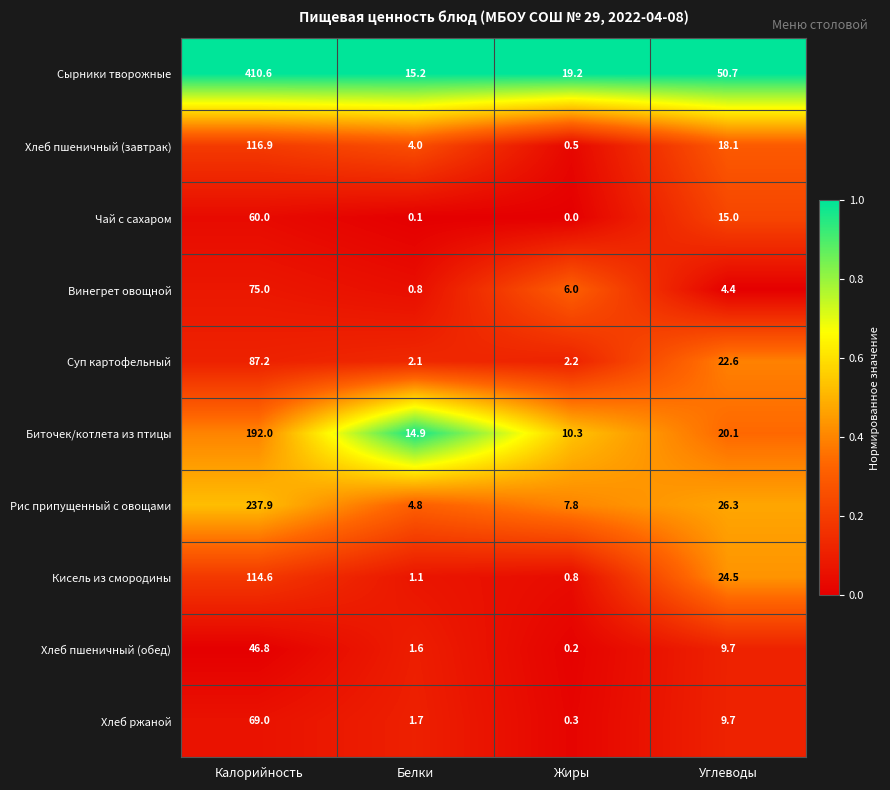

True or false: Кисель из смородины has a value of 114.6 at Калорийность.

True